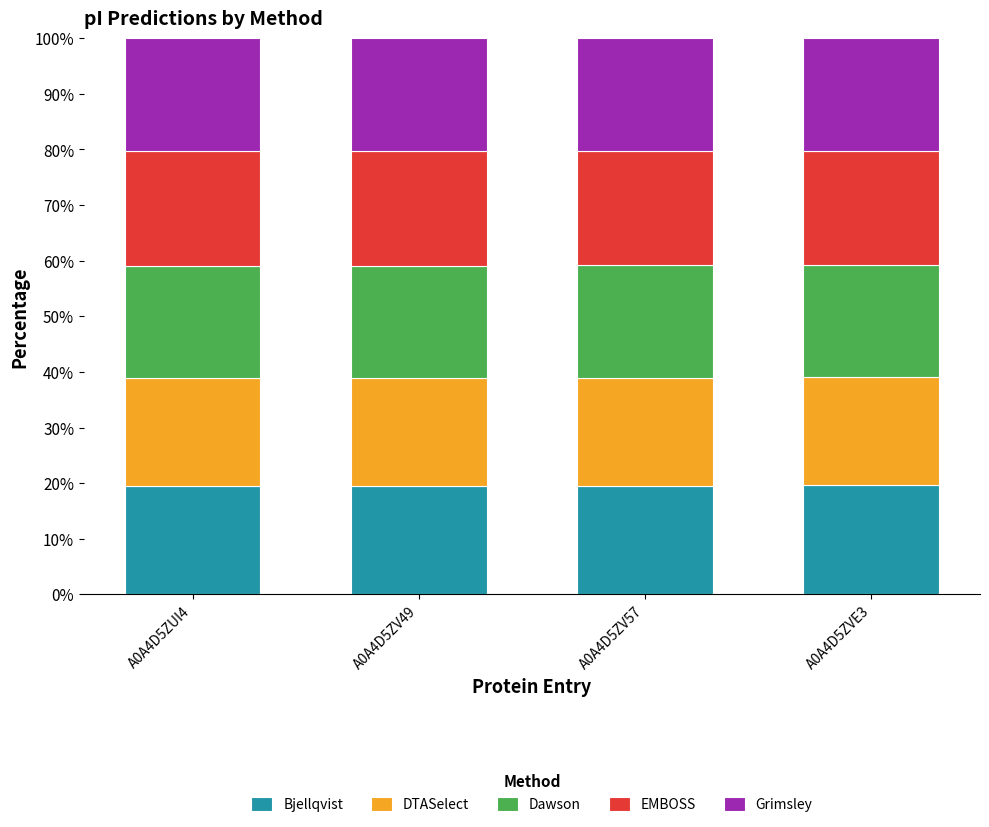

What is the total value across all series at A0A4D5ZV49?

100.0